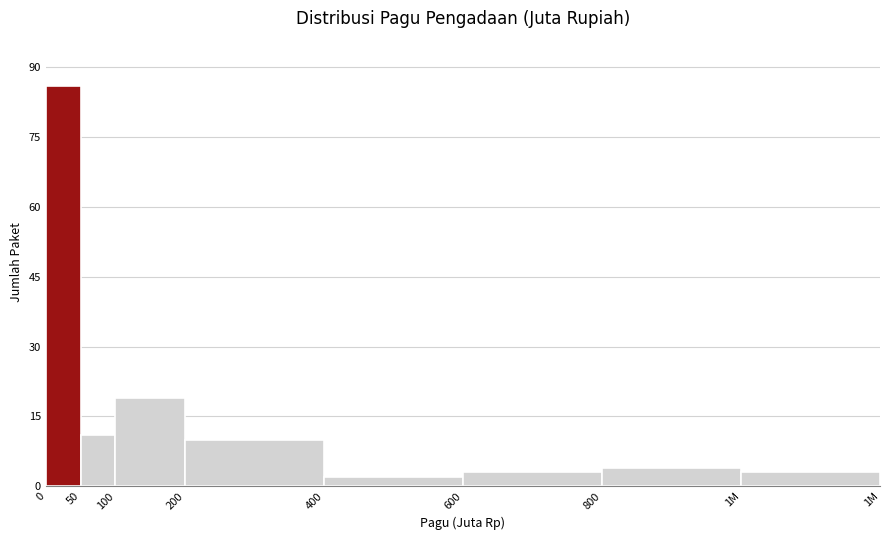

Reading left to right, extract all data points from this chart.

0=86	50=11	100=19	200=10	400=2	600=3	800=4	1M=3